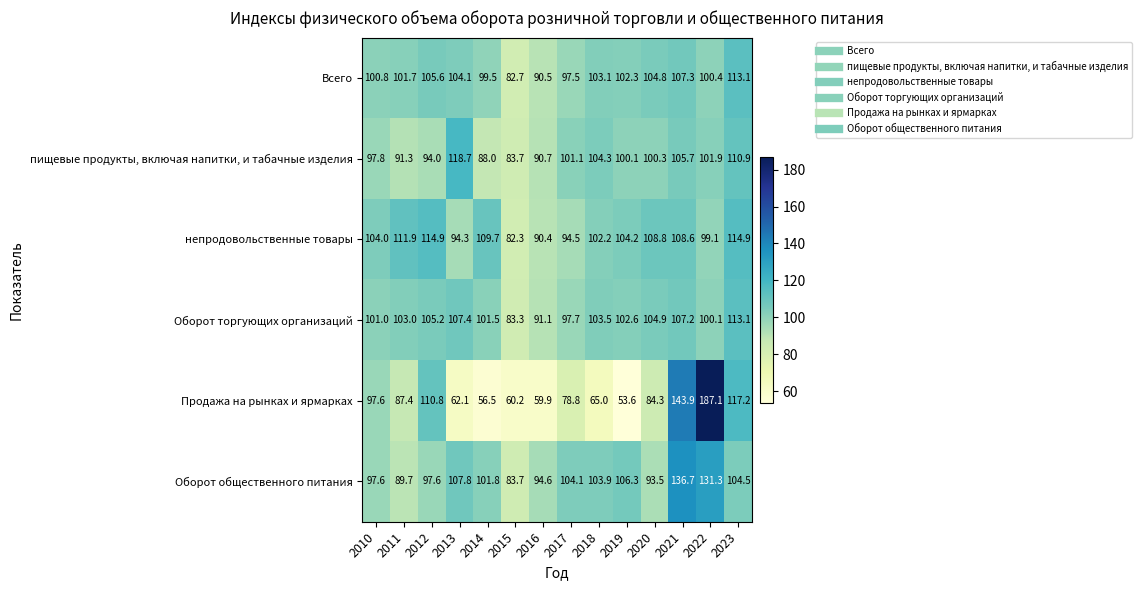

What is the total value across all series at 2011?

585.0